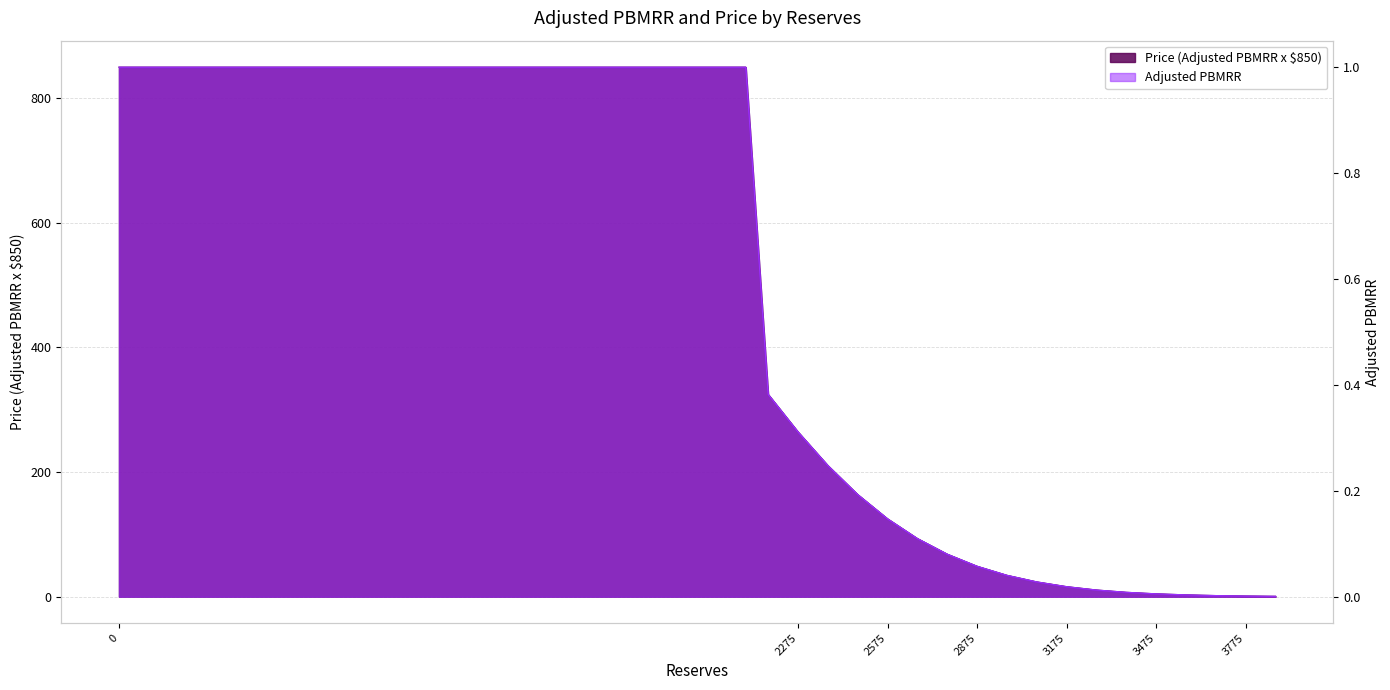

At which label is Price (Adjusted PBMRR x $850) closest to 0?

3875